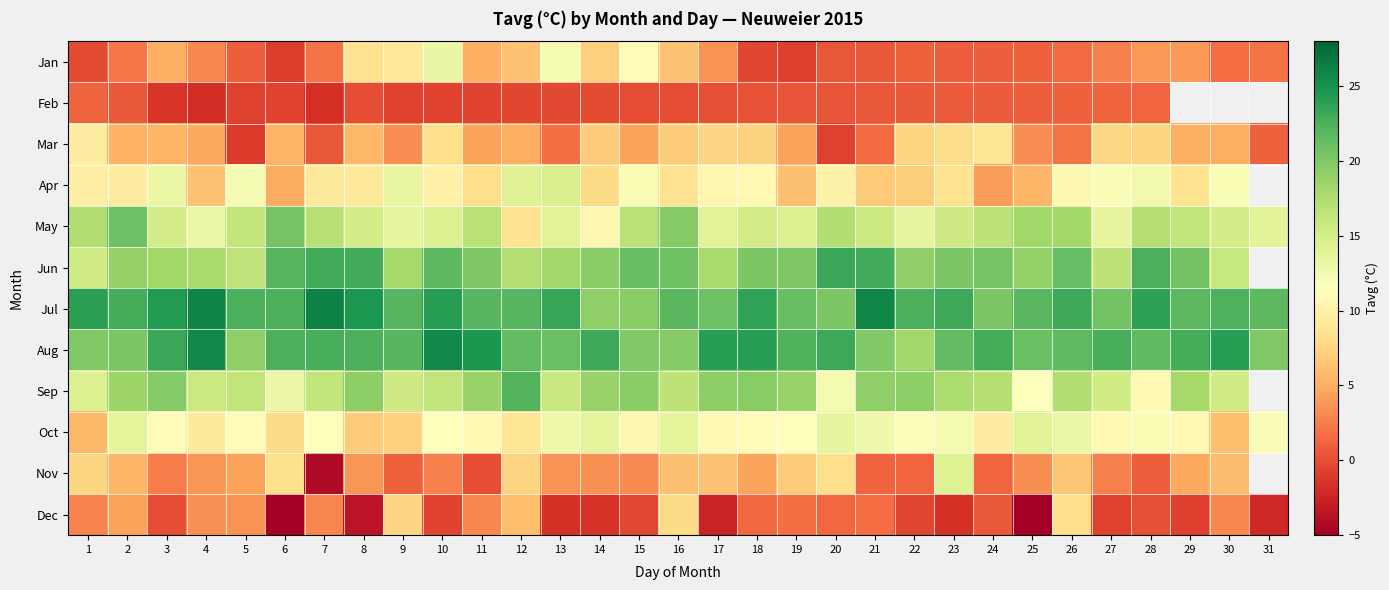

List the labels in order of row_4 value, largest first.

2, 6, 16, 25, 26, 1, 20, 28, 7, 11, 15, 24, 29, 5, 21, 23, 3, 18, 8, 30, 10, 19, 13, 17, 31, 22, 27, 9, 4, 14, 12